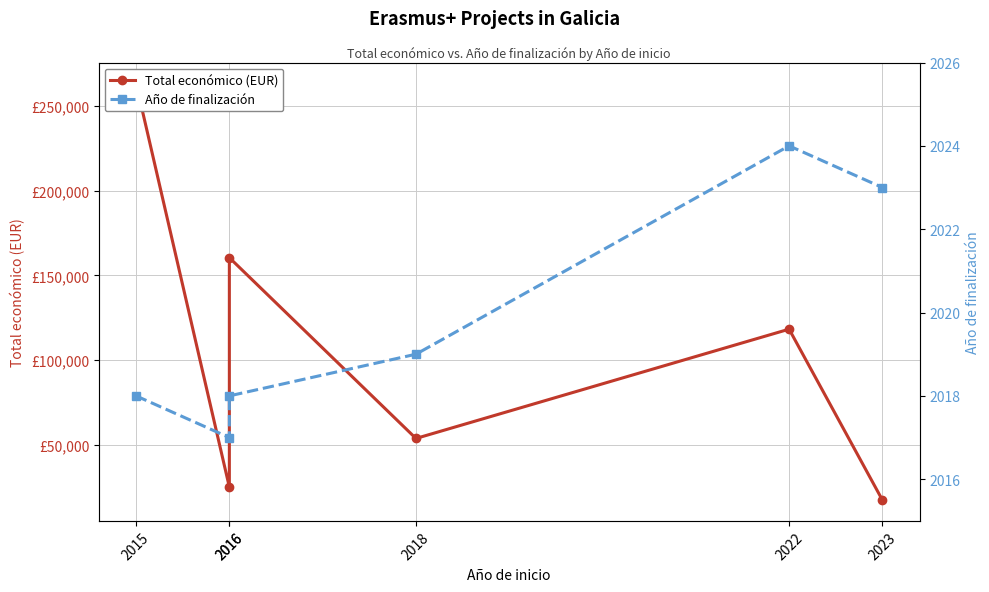

What is the sum of the Total económico (EUR) values at 2023 and 2016?

42284